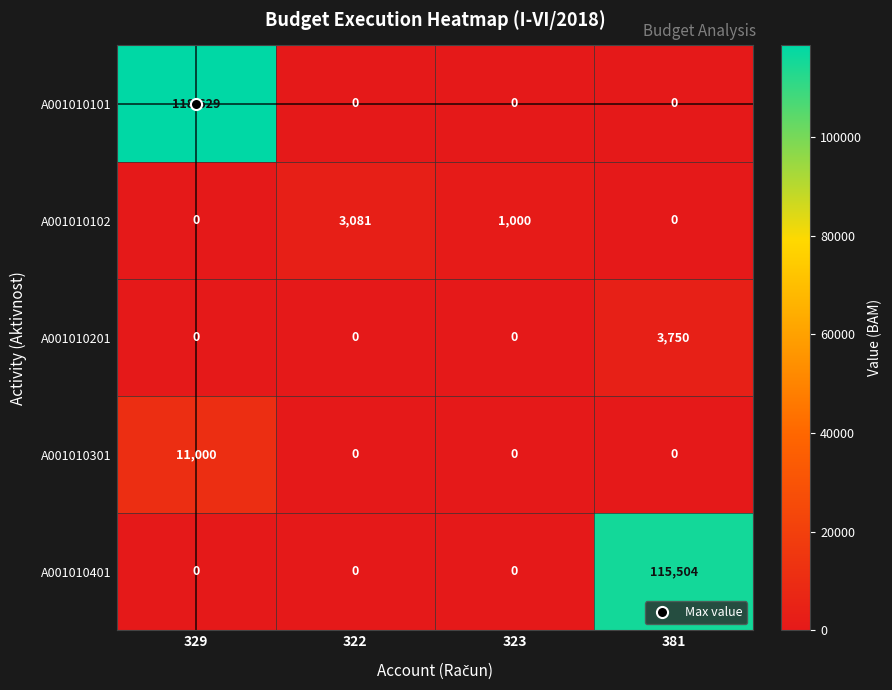

Between 322 and 381, which series saw the biggest shift?

A001010401